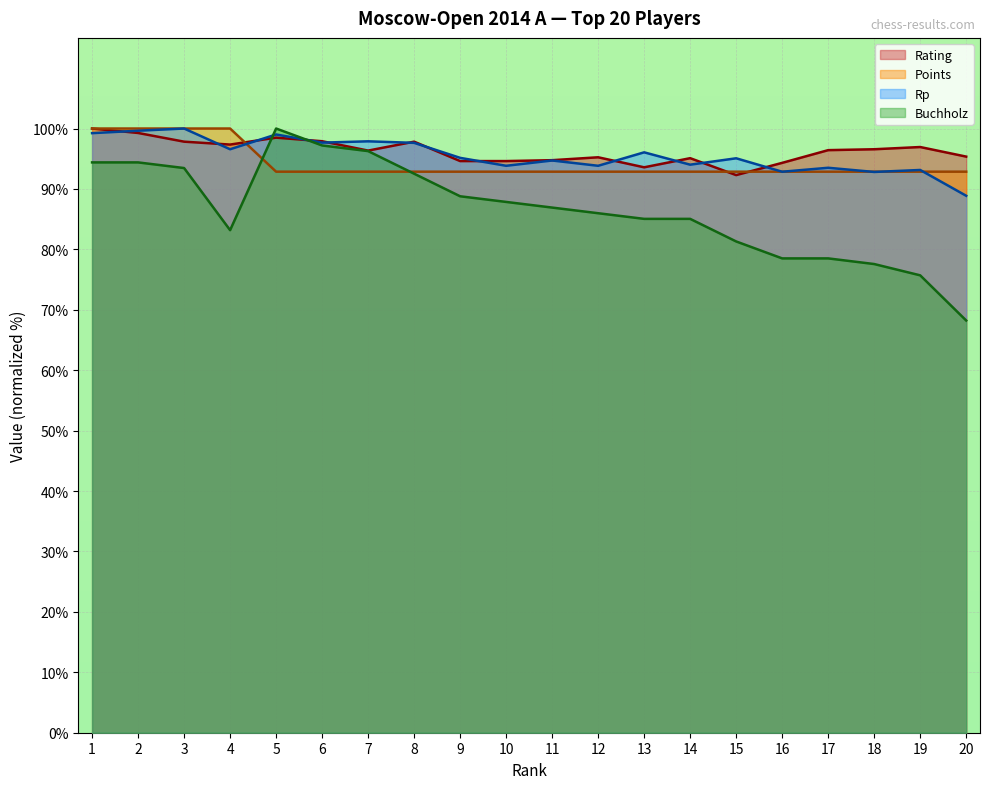

What are all the series names shown in the legend?

Rating, Points, Rp, Buchholz